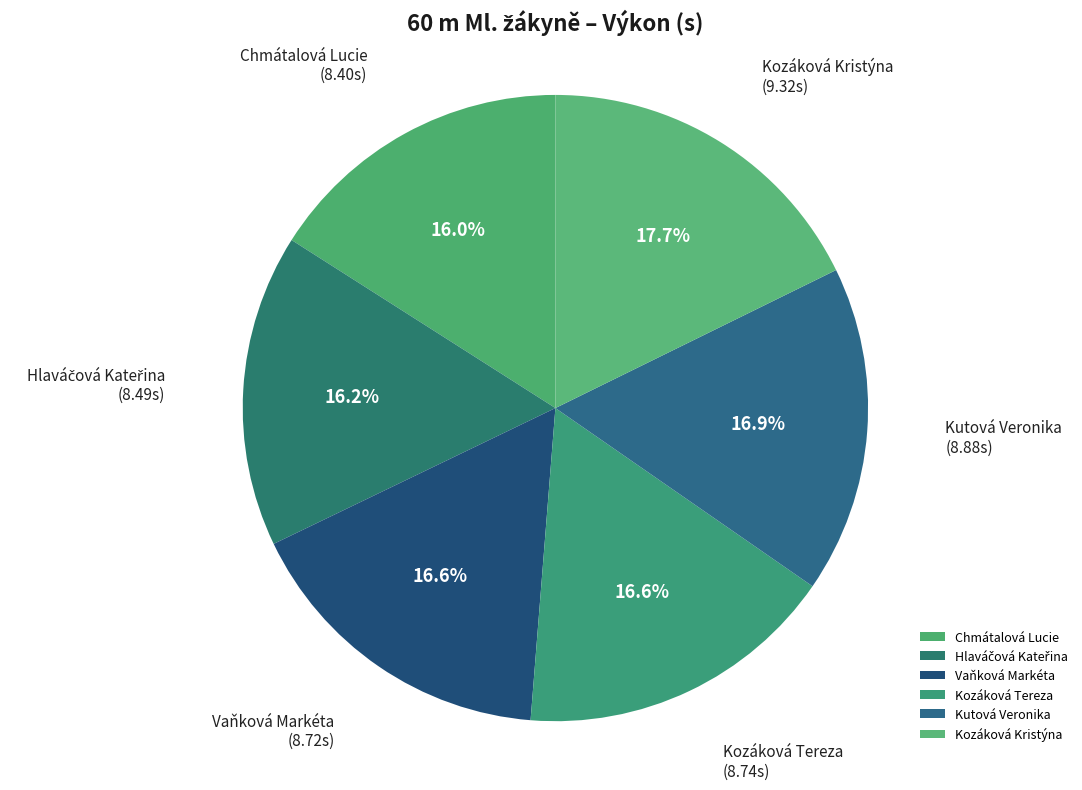

To the nearest percent, what portion does Chmátalová Lucie represent?

16%